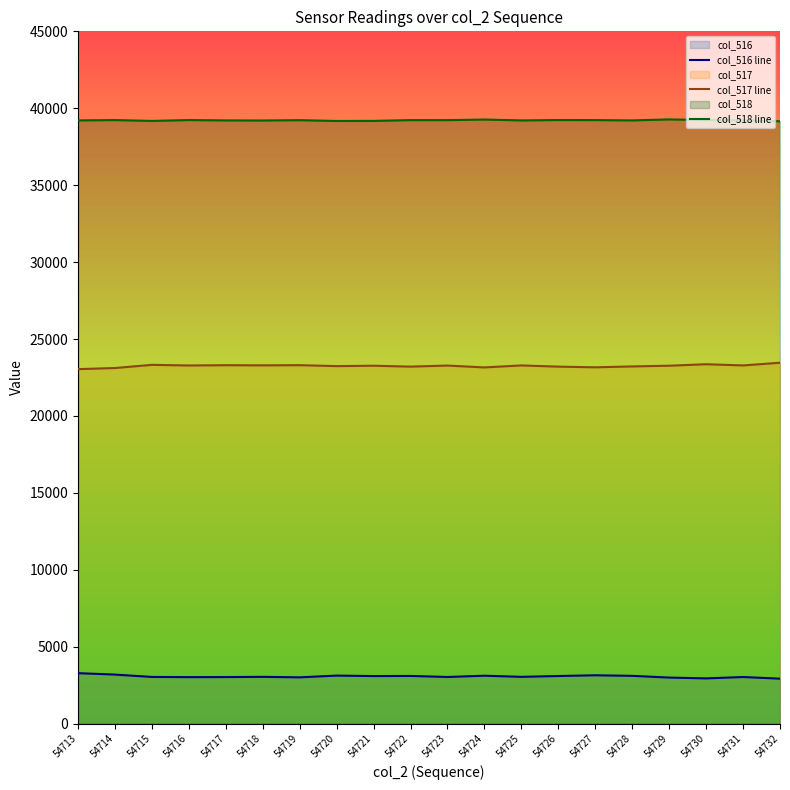

True or false: col_516 line and col_517 line cross at least once.

False